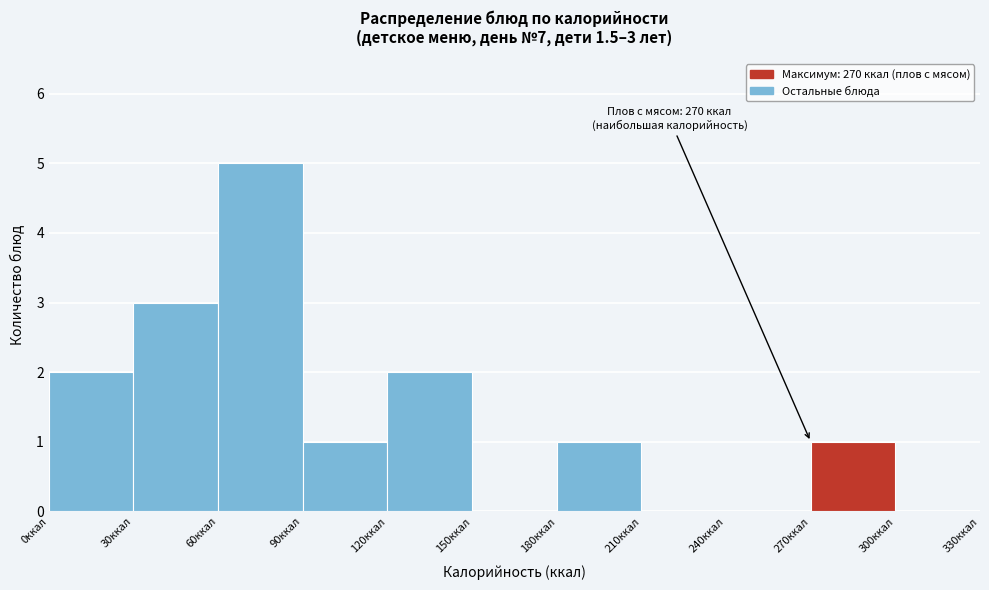

Over which range of the x-axis is the bar tallest?

60 to 90